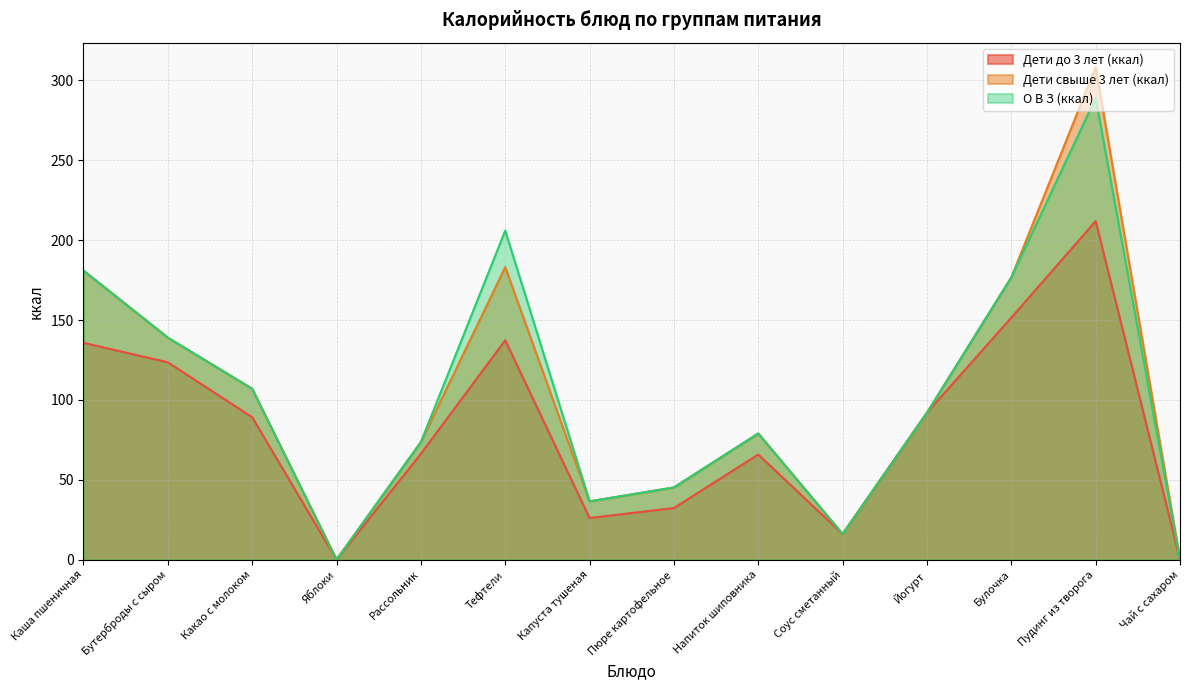

Between Напиток шиповника and Бутерброды с сыром, which is larger?

Бутерброды с сыром